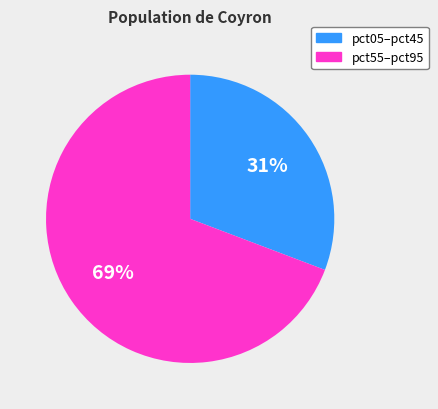

To the nearest percent, what is the difference between the largest and smallest slice percentages?

38%